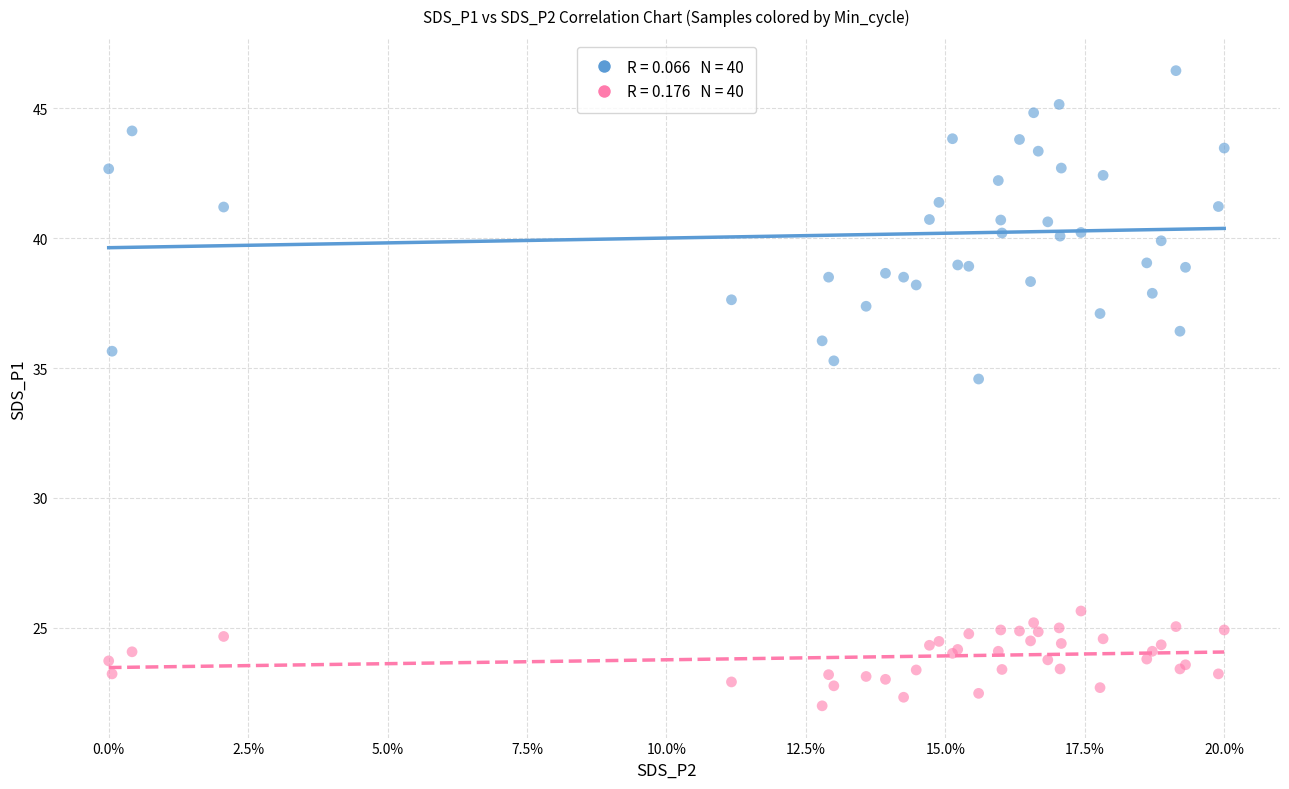

Across all series, what Y value is closest to 34?

34.6